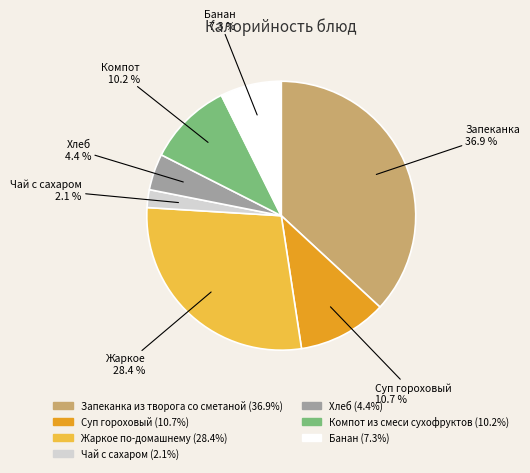

To the nearest percent, what is the difference between the largest and smallest slice percentages?

35%